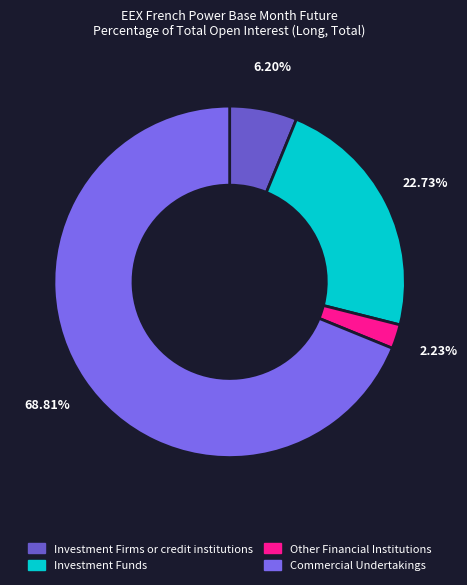

How many slices are in this pie chart?

4